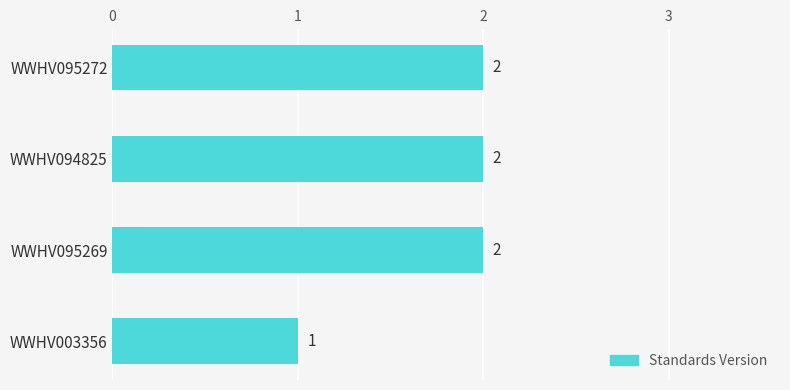

The value at WWHV095269 is 1. True or false?

False